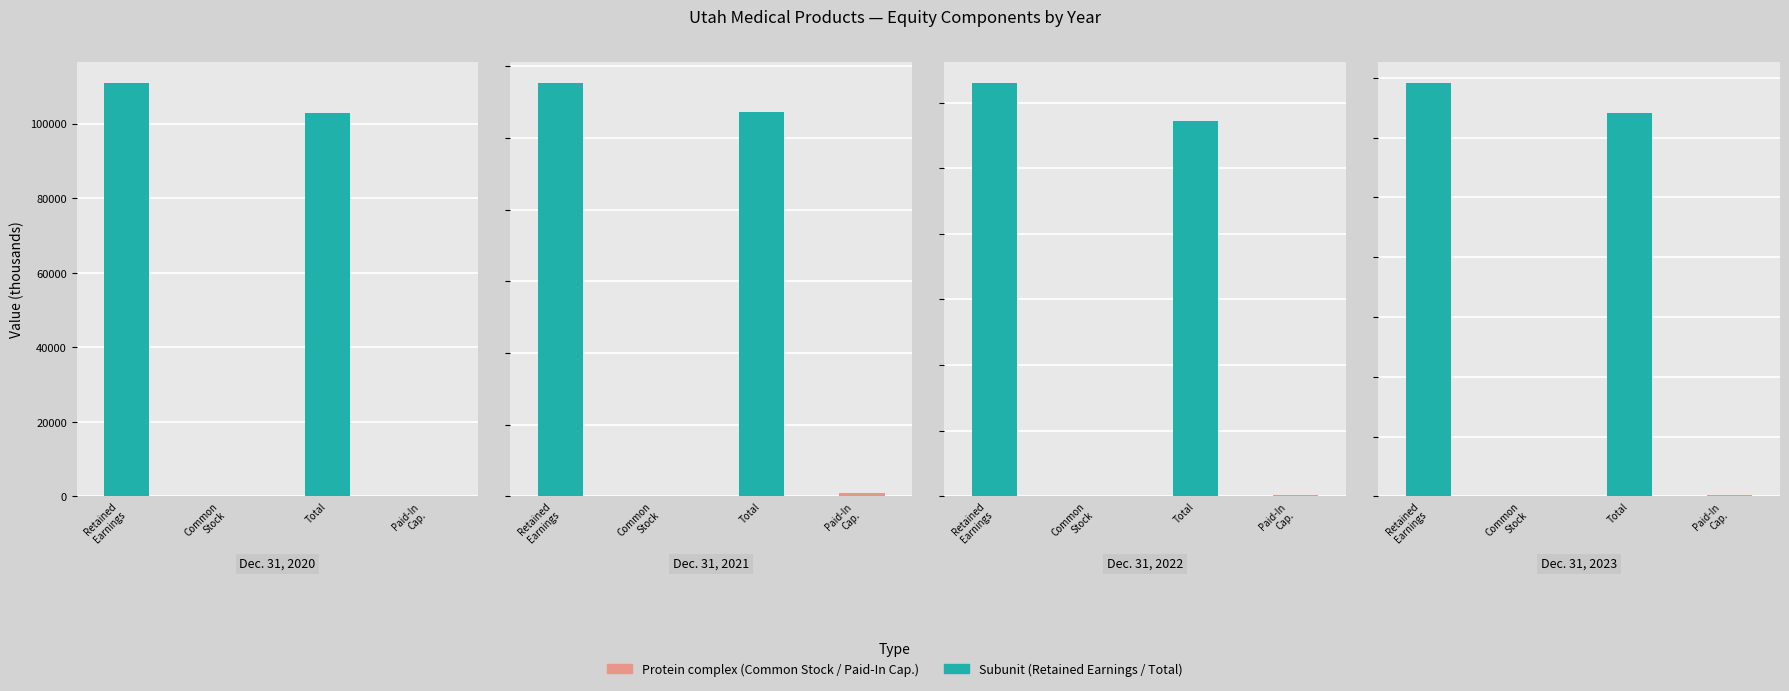

What is the value of the Total bar at the 2nd from the left?

107138